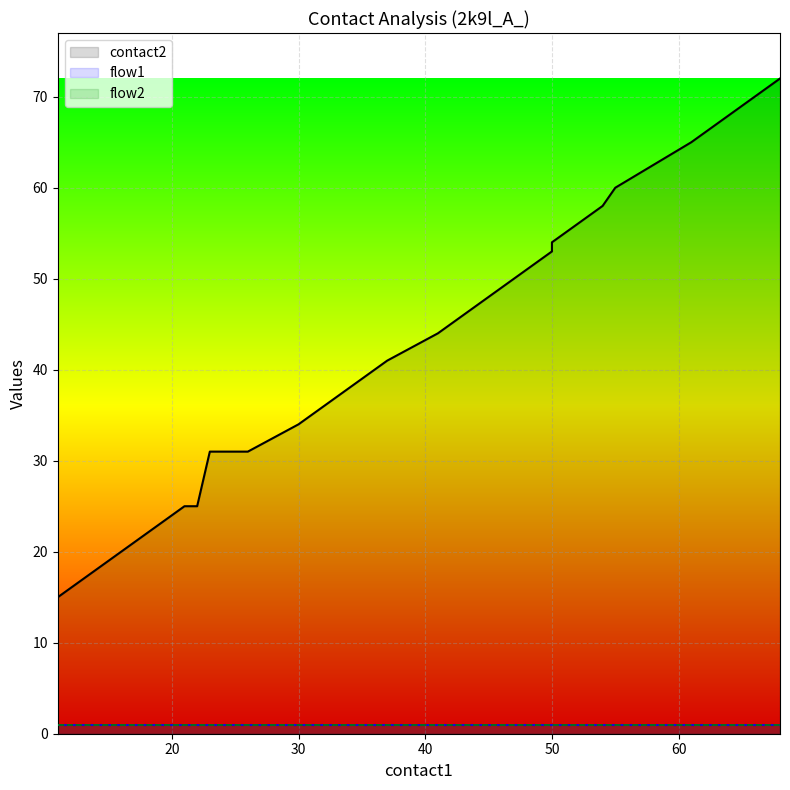

Which series has the widest spread of values?

contact2